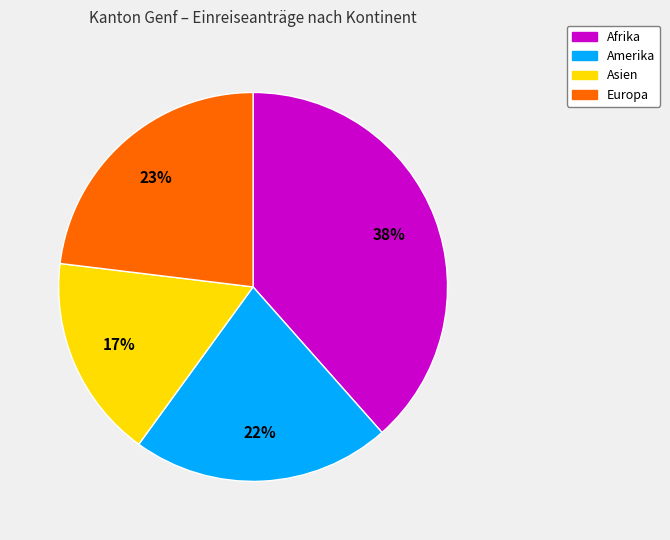

Is there a majority slice in this chart?

No